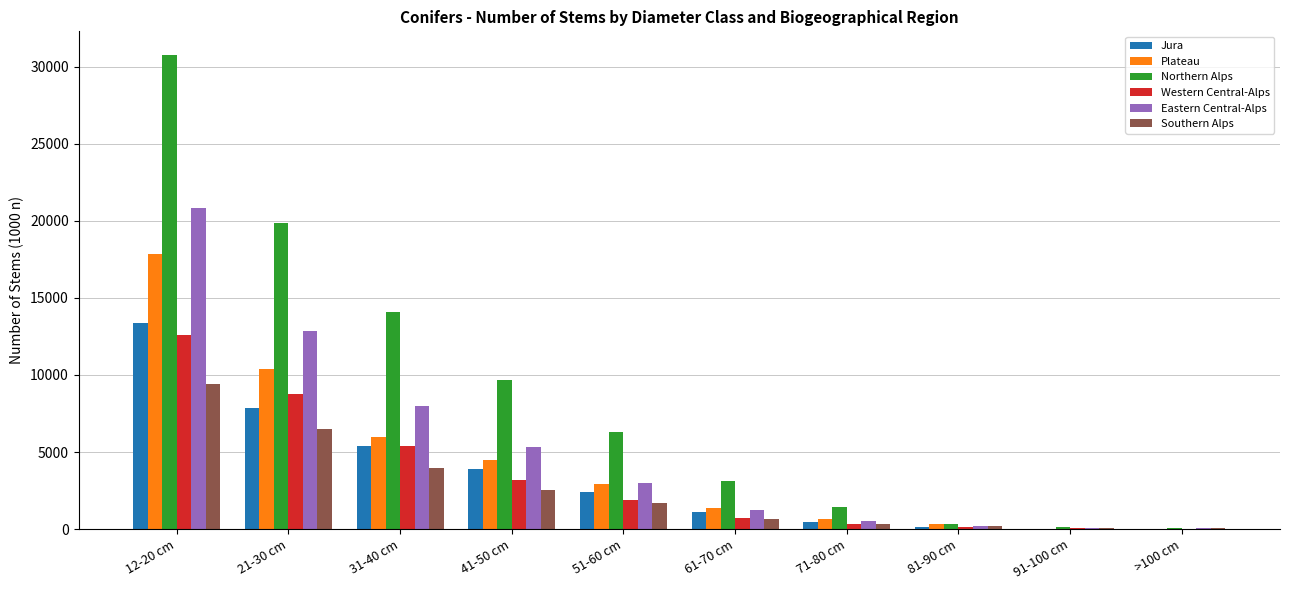

Which series changed the most between 71-80 cm and 91-100 cm?

Northern Alps